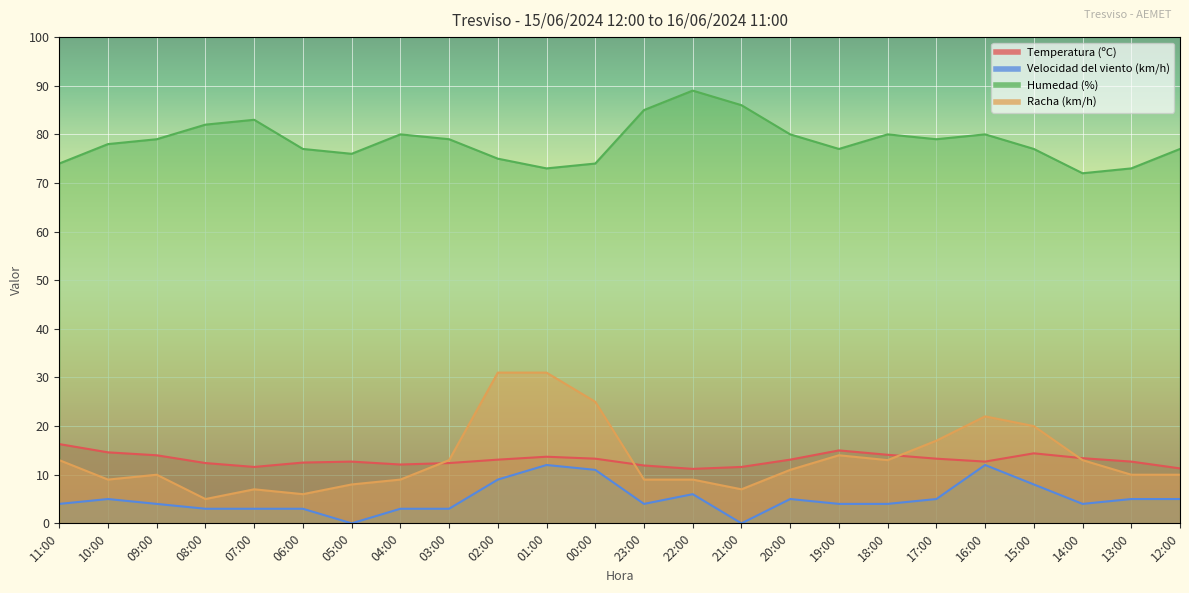

How many lines are shown in the chart?

4